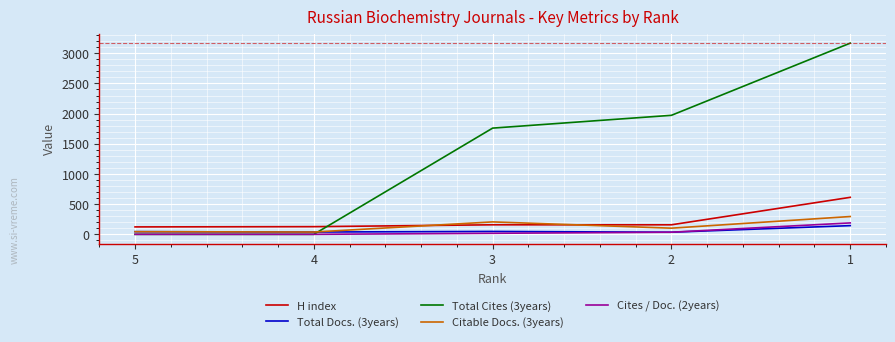

True or false: Citable Docs. (3years) and Total Cites (3years) cross at least once.

True